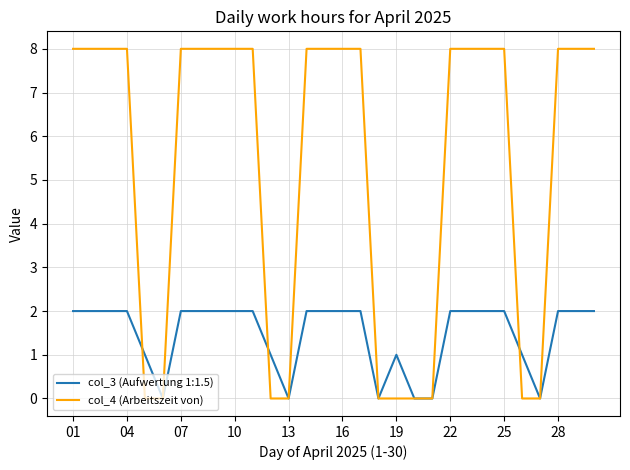

What is the greatest value displayed?

8